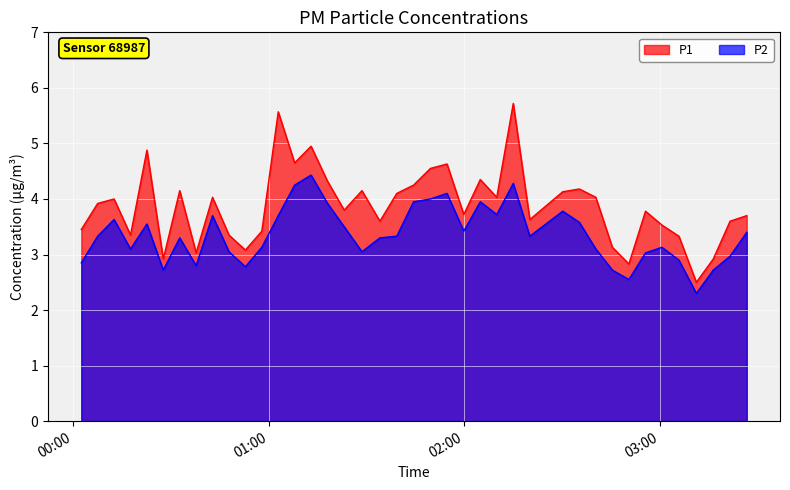

Which series has the largest total across all categories?

P1